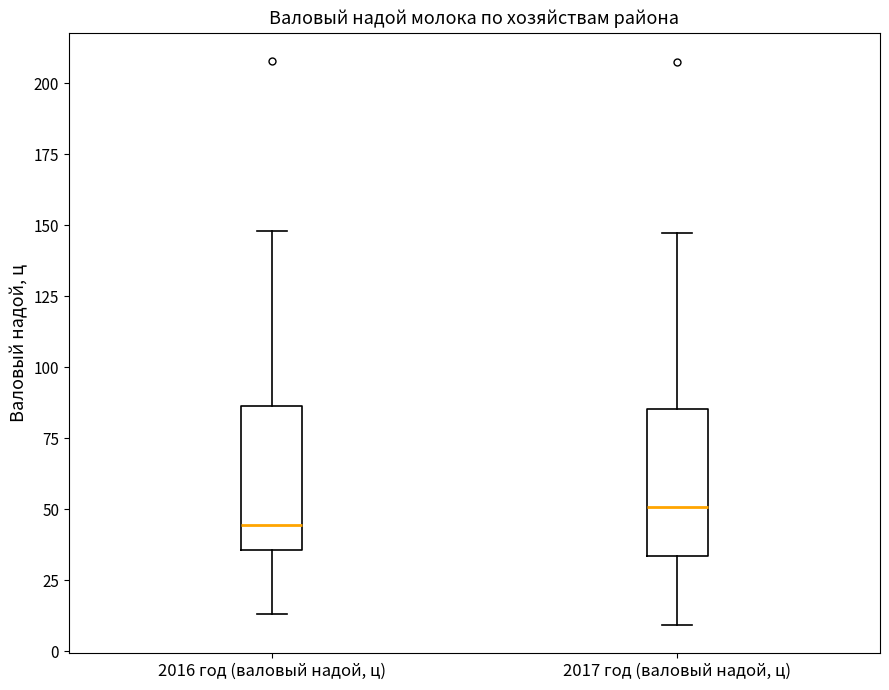

Which box's median line is the lowest?

2016 год (валовый надой, ц)